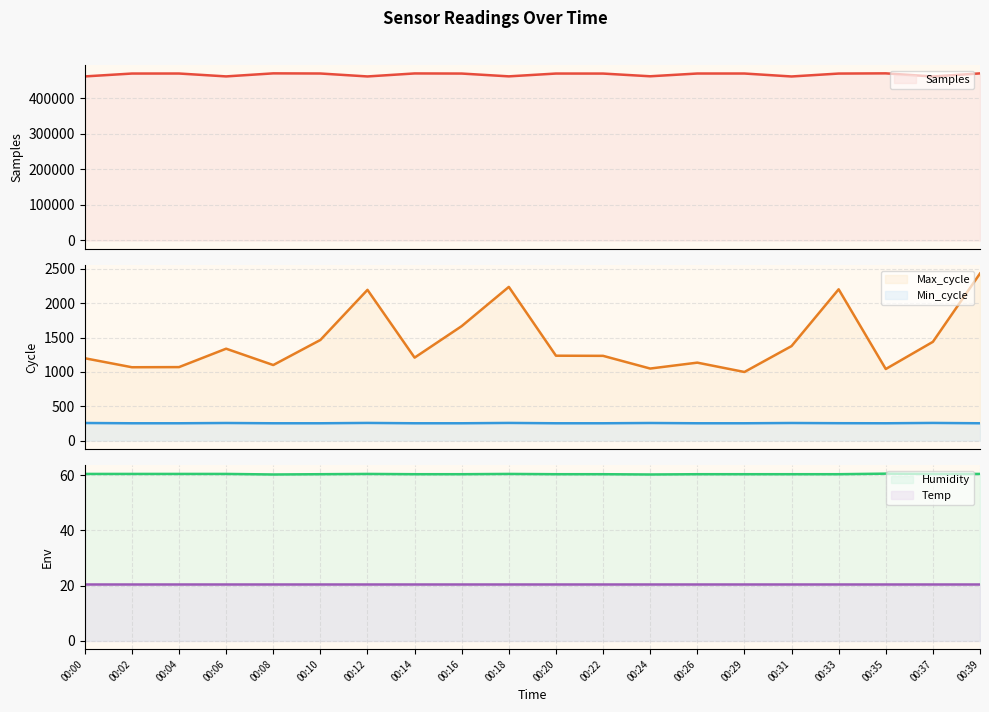

Where is Humidity nearest to the value 60?

00:08